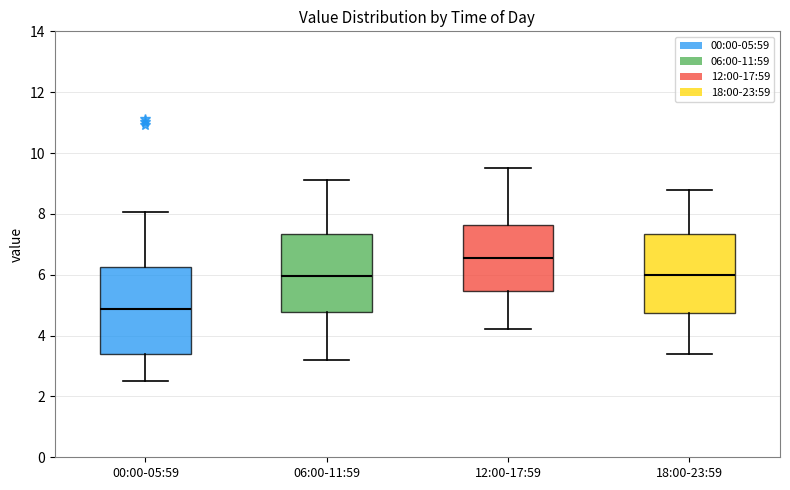

Where does the lower whisker of the box for 00:00-05:59 end on the y-axis? The values are not printed on the chart, so give them approximately, as read against the axis.

2.6